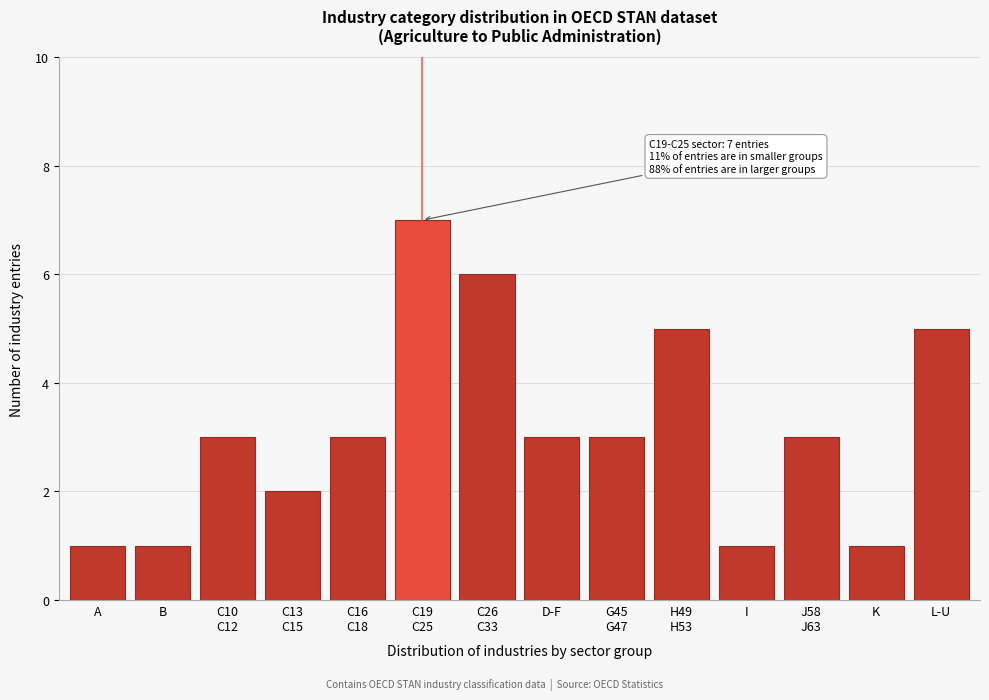

Reading left to right, what are all the values shown in this chart?

1	1	3	2	3	7	6	3	3	5	1	3	1	5